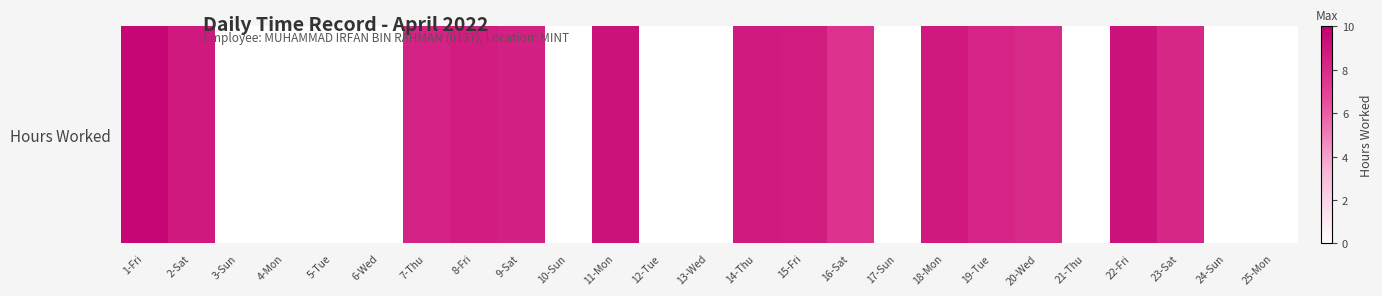

The value at 3-Sun is 0.0. True or false?

True